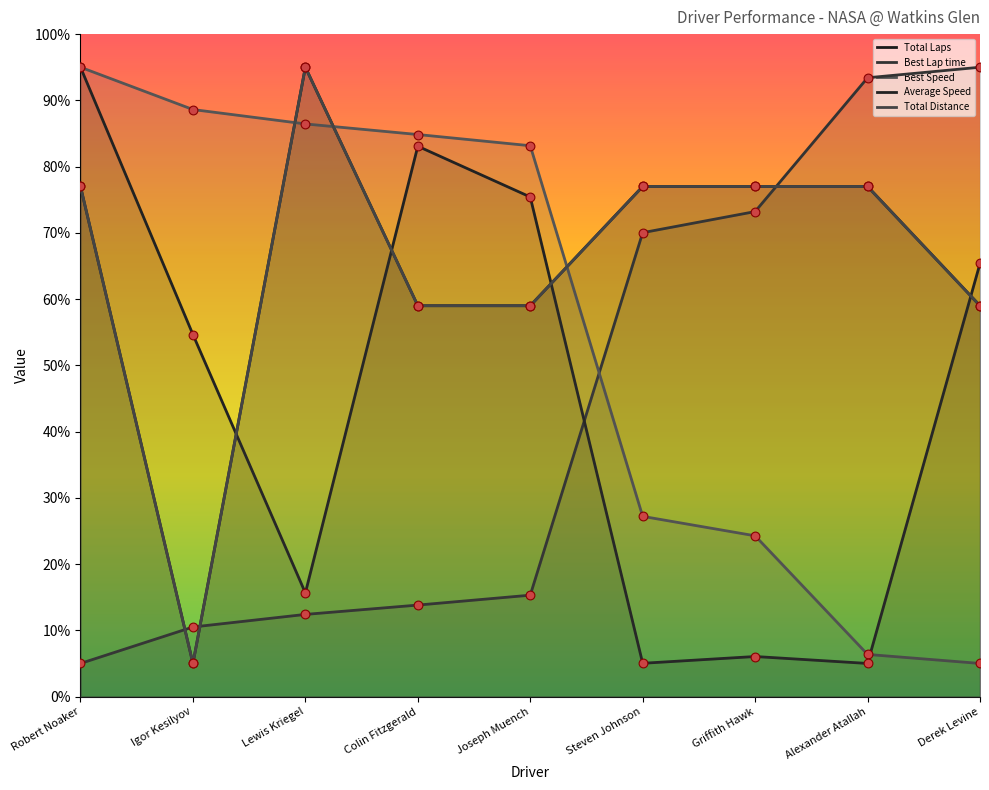

At which category is the sum across all series the highest?

Robert Noaker